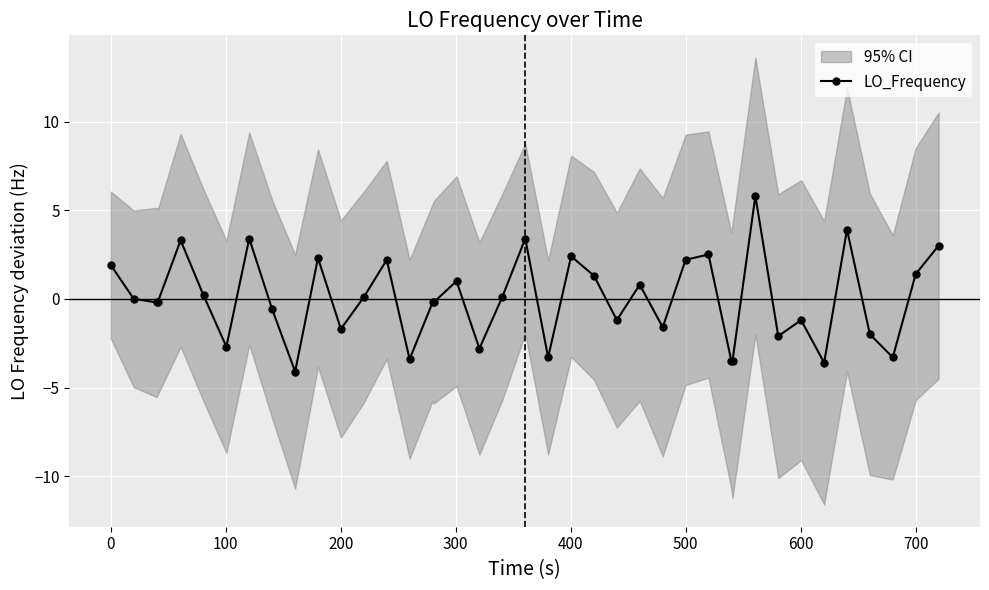

True or false: LO_Frequency has more than 2 points higher than both neighbors.

True